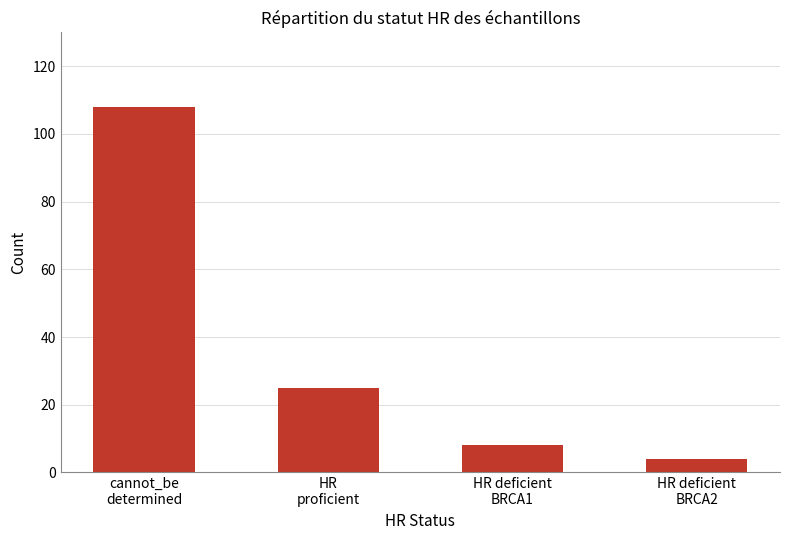

Count the number of data series in this chart.

1